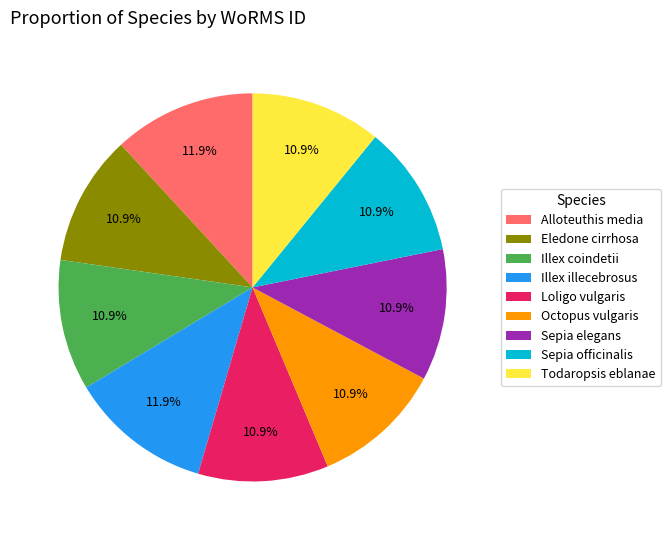

How much of the chart is everything except Todaropsis eblanae?

89.1%